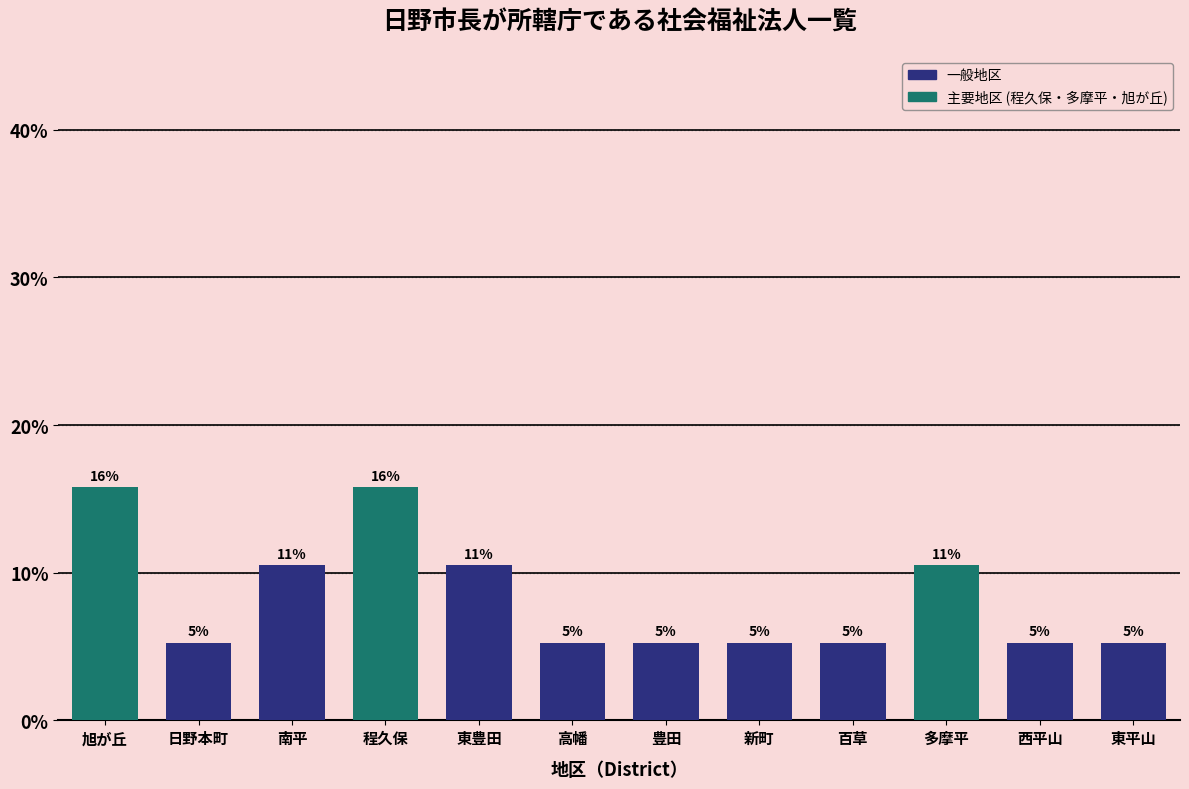

Does the chart contain any negative values?

No